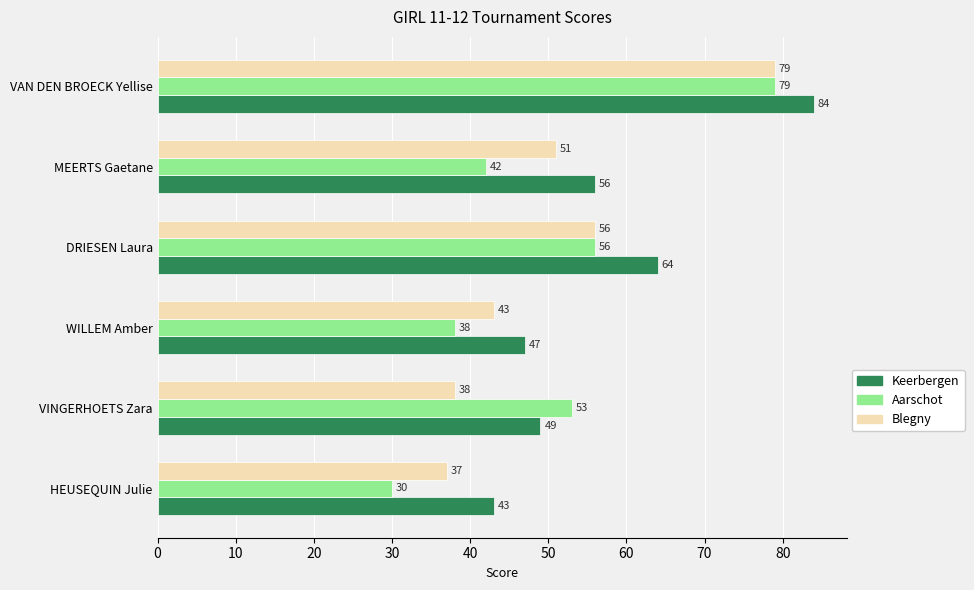

What is the spread (max minus min) of values at DRIESEN Laura?

8